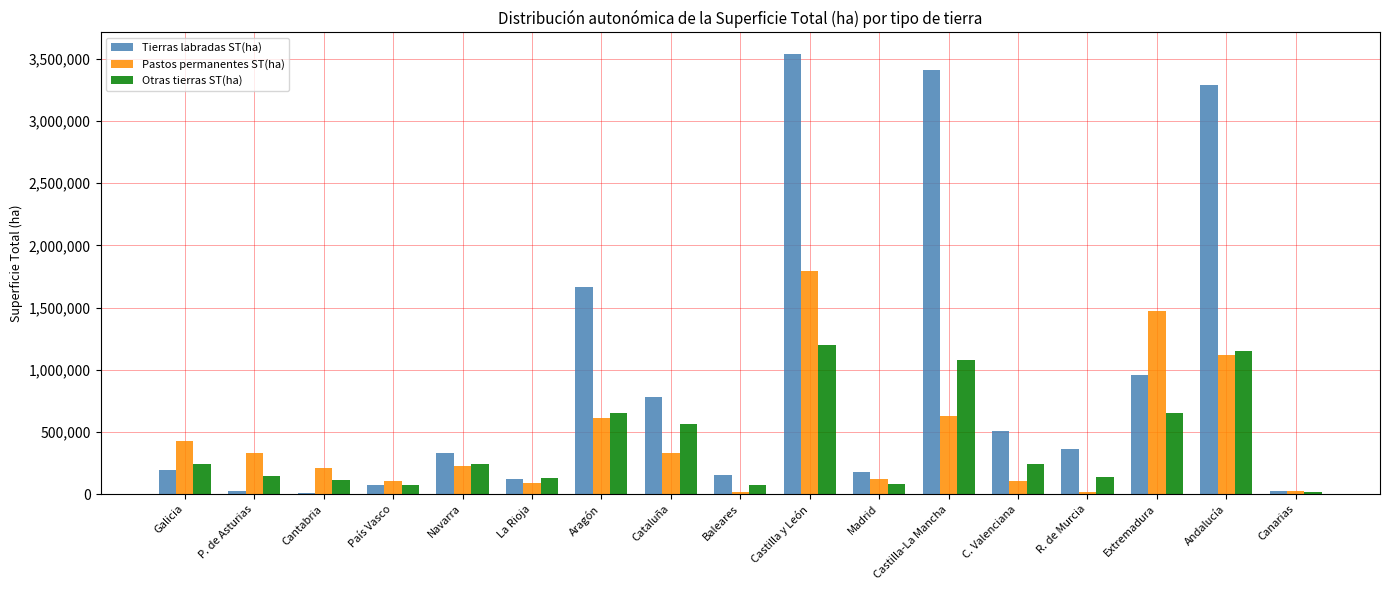

What is the maximum value shown in the chart?

3534801